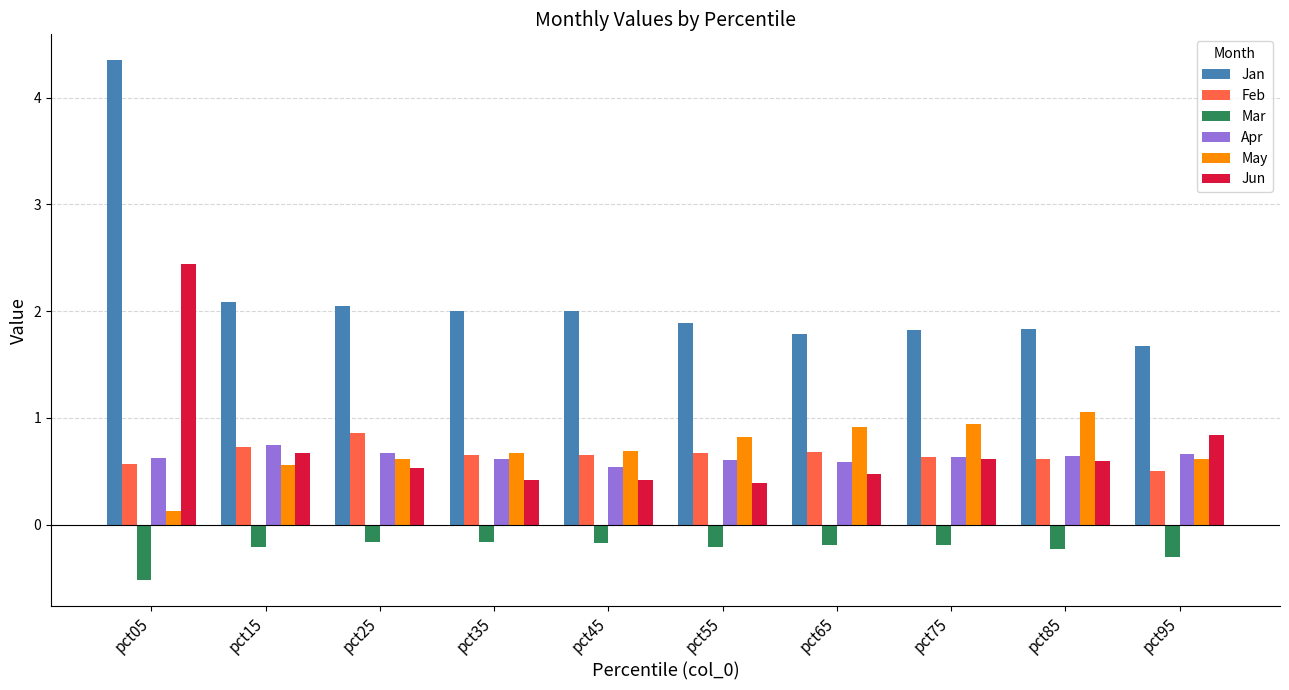

Read the Mar value at pct65.

-0.2